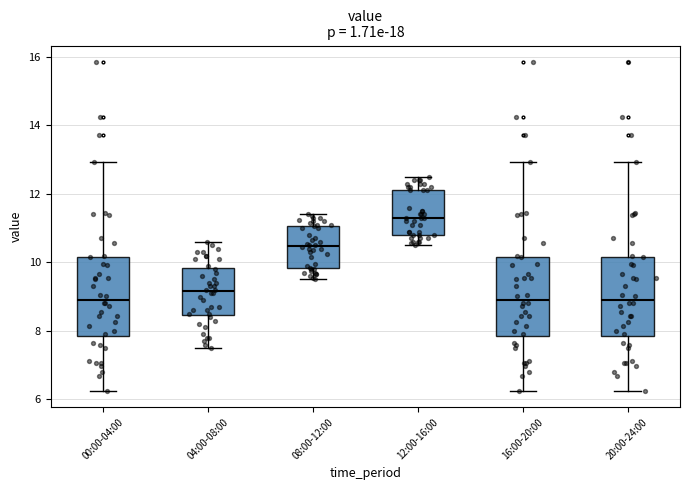

Reading left to right, transcribe this box plot: for each box, give where its median line is, the range the box spans, and where its two whiskers end, as read against the y-axis. The values are not printed on the chart, so give them approximately, as read against the axis.

00:00-04:00: median 9.0, box 7.8 to 10.2, whiskers 6.2 to 13.0
04:00-08:00: median 9.2, box 8.4 to 9.8, whiskers 7.6 to 10.6
08:00-12:00: median 10.4, box 9.8 to 11.0, whiskers 9.6 to 11.4
12:00-16:00: median 11.4, box 10.8 to 12.2, whiskers 10.6 to 12.6
16:00-20:00: median 9.0, box 7.8 to 10.2, whiskers 6.2 to 13.0
20:00-24:00: median 9.0, box 7.8 to 10.2, whiskers 6.2 to 13.0